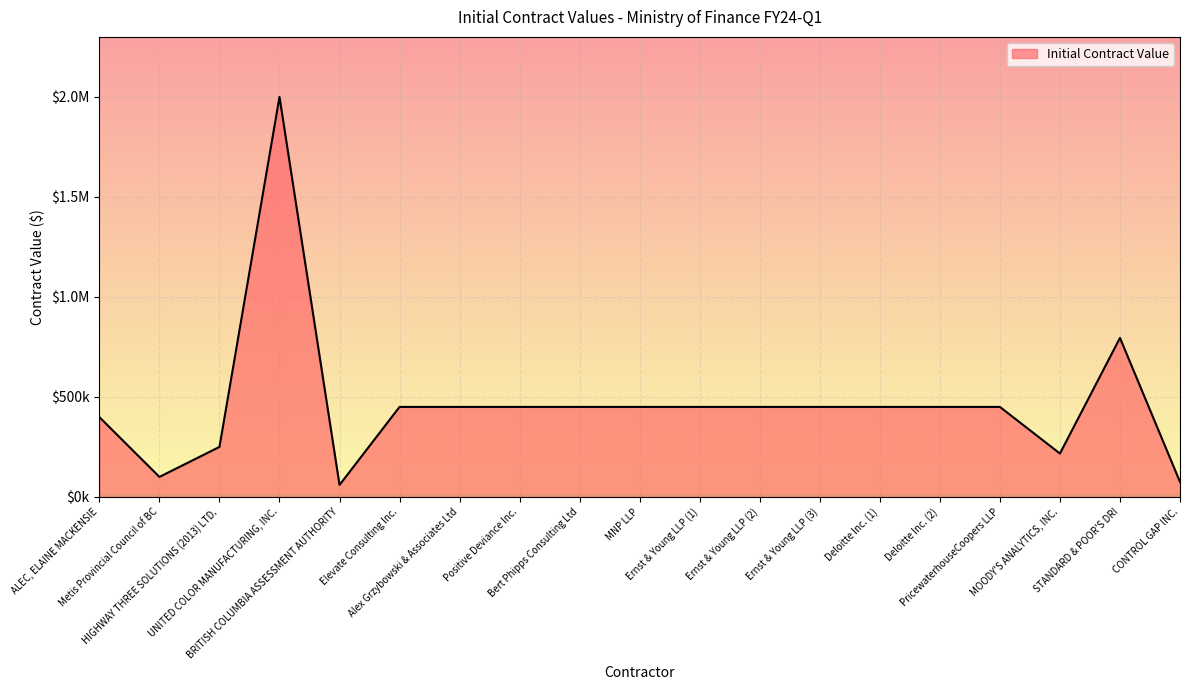

What is the label of the 19th point from the left?

CONTROL GAP INC.